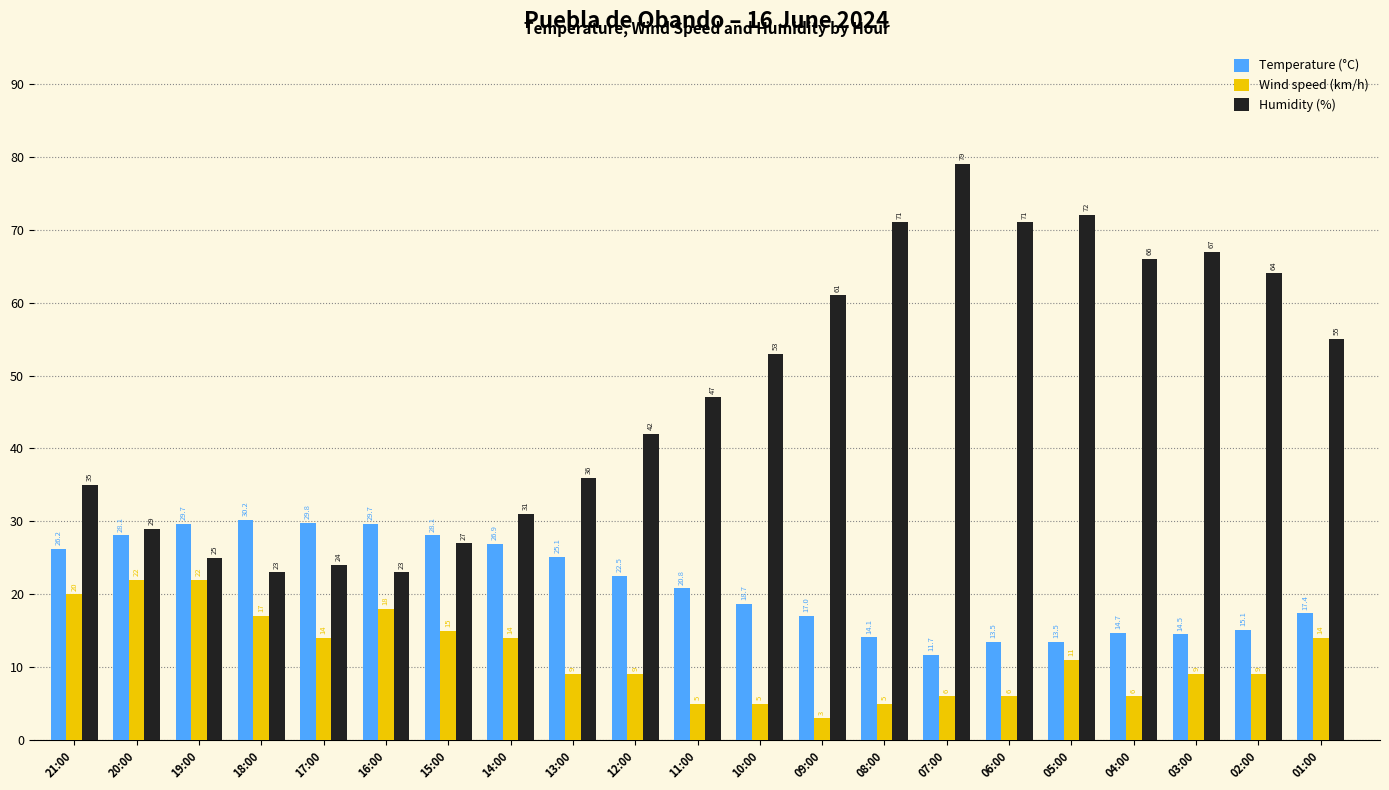

What position from the right is 08:00?

8